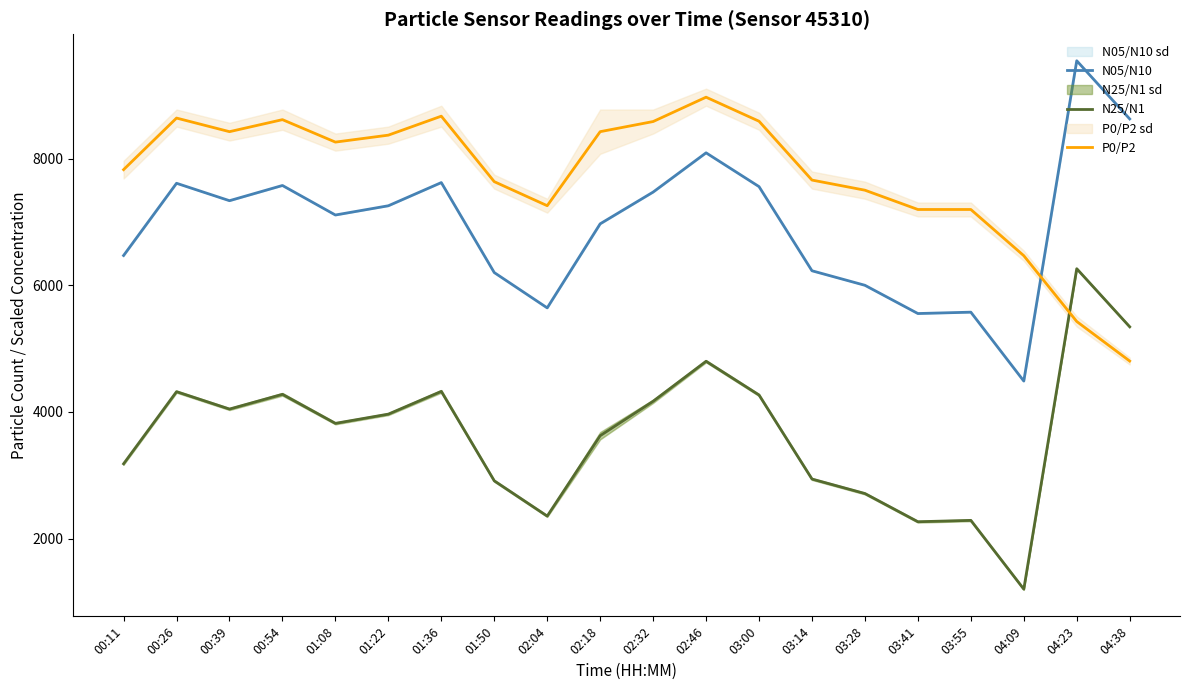

Reading left to right, extract all data points from this chart.

N05/N10: 00:11=6472.8	00:26=7614.5	00:39=7339.1	00:54=7579.5	01:08=7112.9	01:22=7259.0	01:36=7625.4	01:50=6203.3	02:04=5645.0	02:18=6973.6	02:32=7475.3	02:46=8095.6	03:00=7561.5	03:14=6231.5	03:28=6002.0	03:41=5555.7	03:55=5577.2	04:09=4488.5	04:23=9550.7	04:38=8631.3
N25/N1: 00:11=3180.8	00:26=4320.8	00:39=4045.9	00:54=4279.0	01:08=3819.9	01:22=3965.8	01:36=4325.5	01:50=2911.8	02:04=2354.3	02:18=3624.9	02:32=4169.1	02:46=4801.3	03:00=4268.0	03:14=2940.1	03:28=2710.9	03:41=2265.2	03:55=2286.8	04:09=1199.7	04:23=6264.1	04:38=5346.2
P0/P2: 00:11=7830.0	00:26=8645.0	00:39=8430.0	00:54=8620.0	01:08=8265.0	01:22=8375.0	01:36=8675.0	01:50=7640.0	02:04=7260.0	02:18=8430.0	02:32=8590.0	02:46=8975.0	03:00=8595.0	03:14=7665.0	03:28=7505.0	03:41=7200.0	03:55=7200.0	04:09=6470.0	04:23=5430.0	04:38=4805.0